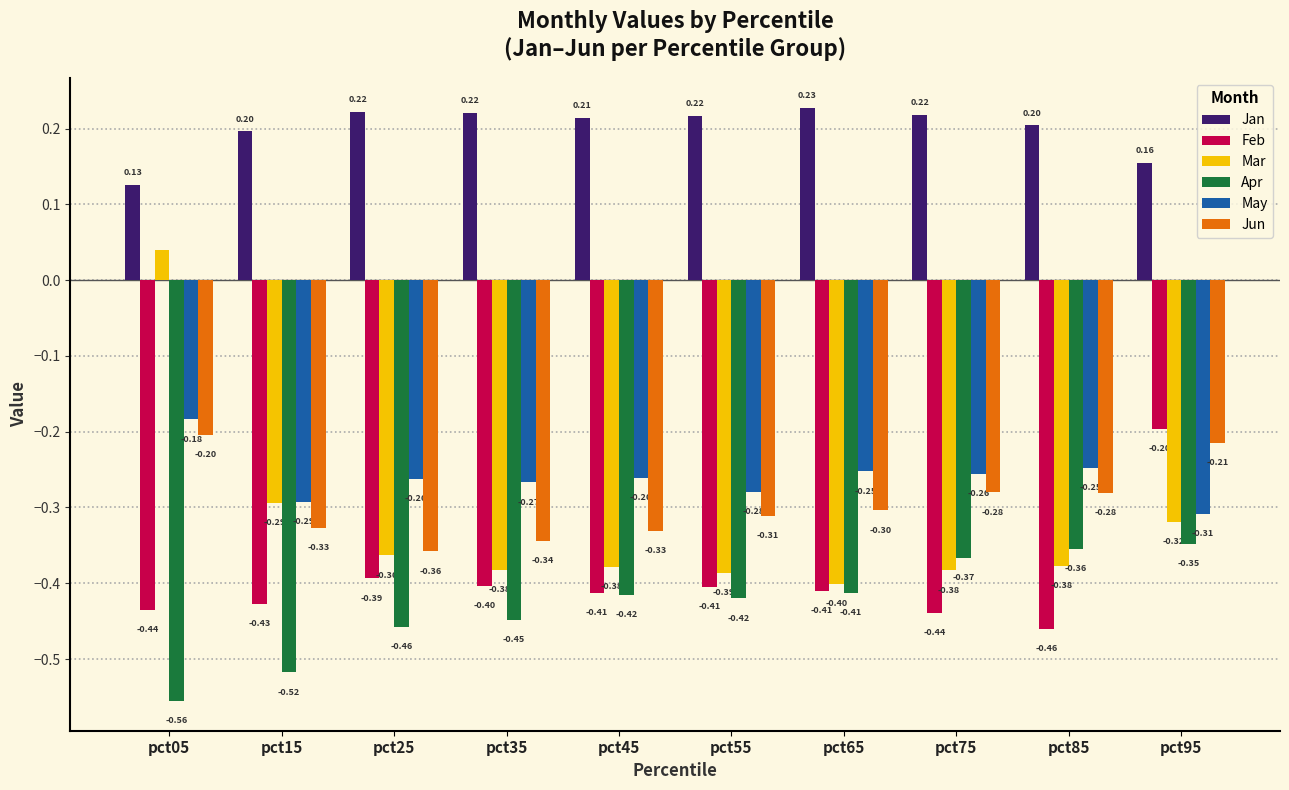

At which label is May closest to 0?

pct05